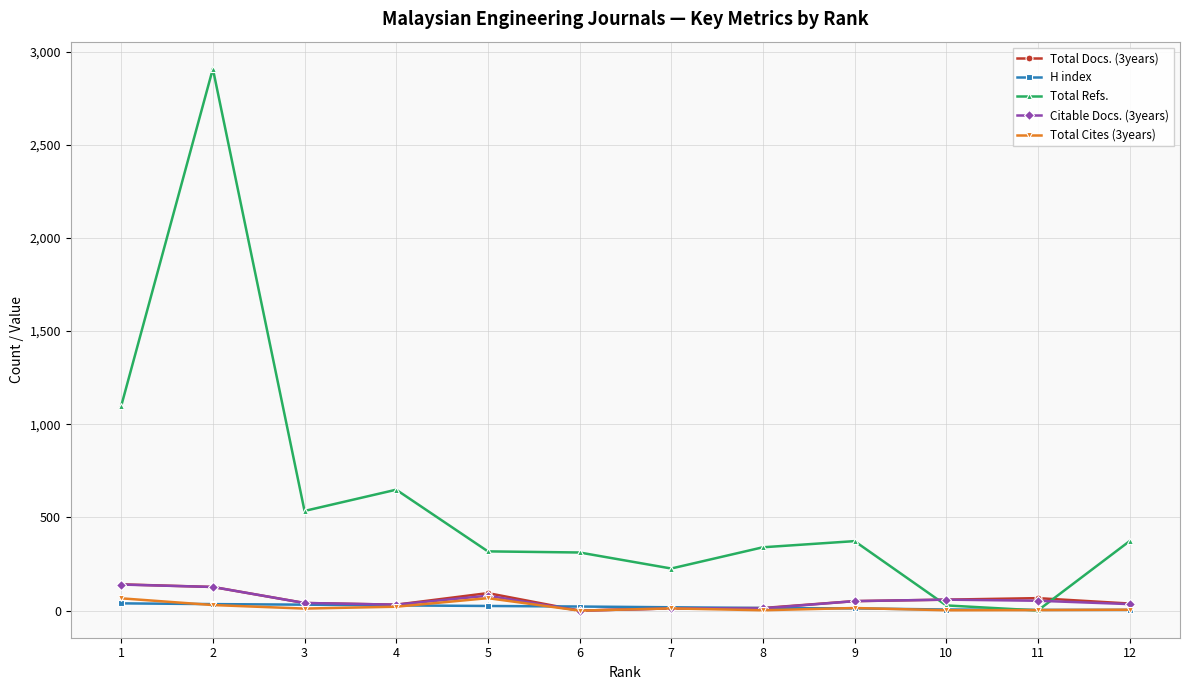

Is the value of Total Cites (3years) at 8 greater than the value of Total Refs. at 3?

No